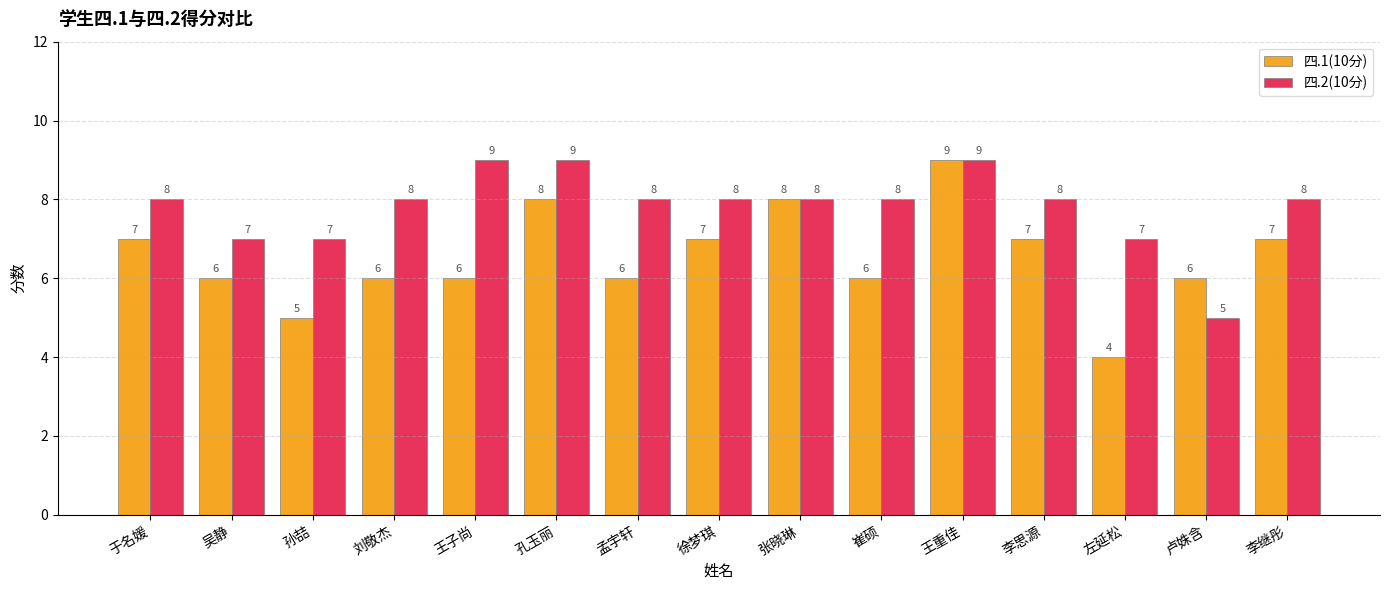

At 刘敬杰, list the series in order from smallest to largest.

四.1(10分), 四.2(10分)